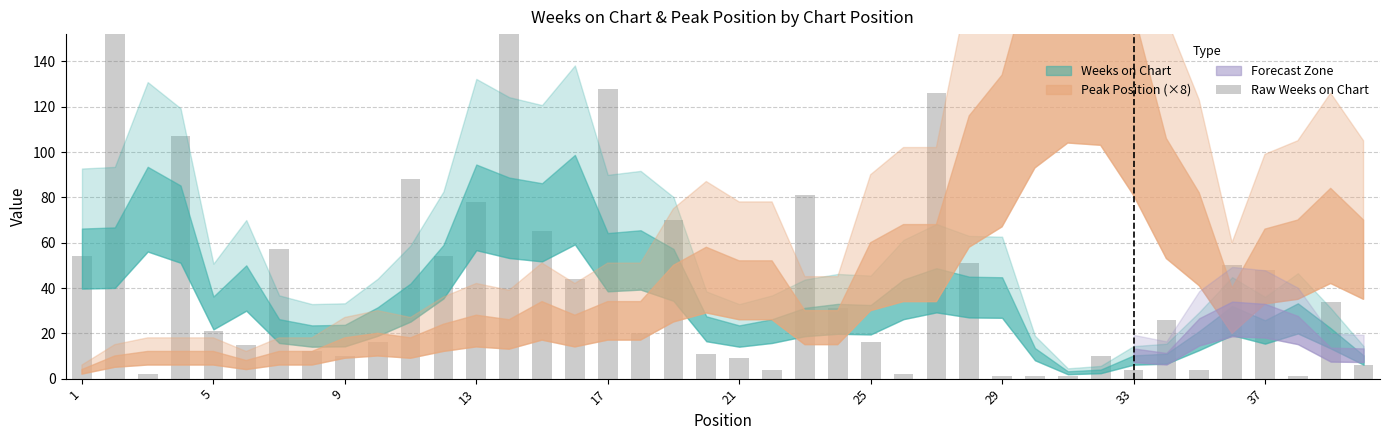

How many bars are there in total?

40